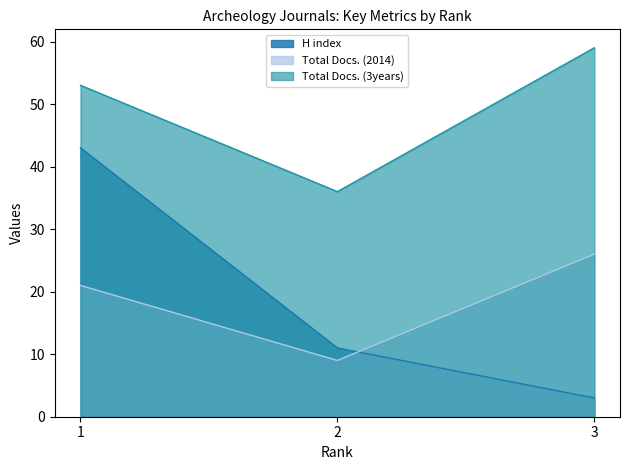

What is the total value across all series at 2?

56